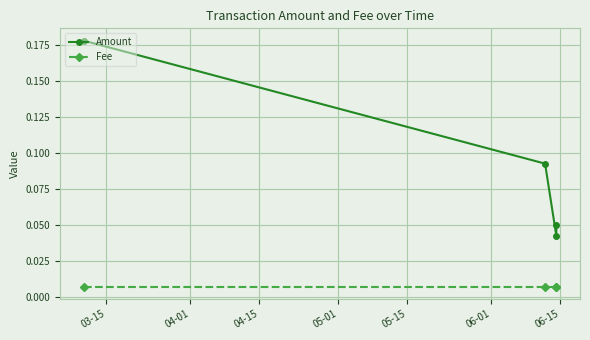

List the series in order of their peak value, lowest first.

Fee, Amount